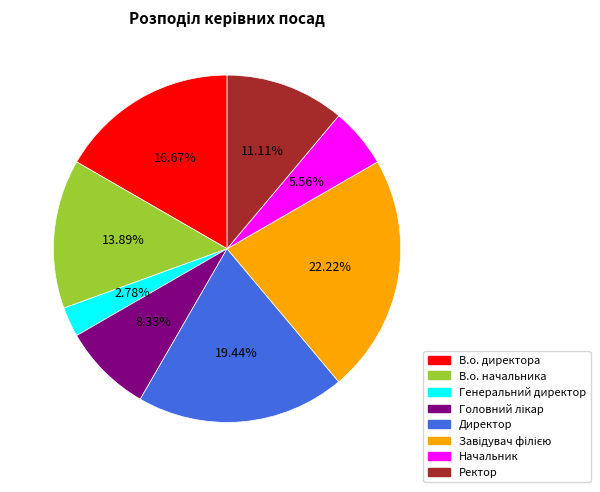

To the nearest percent, what portion does Директор represent?

19%